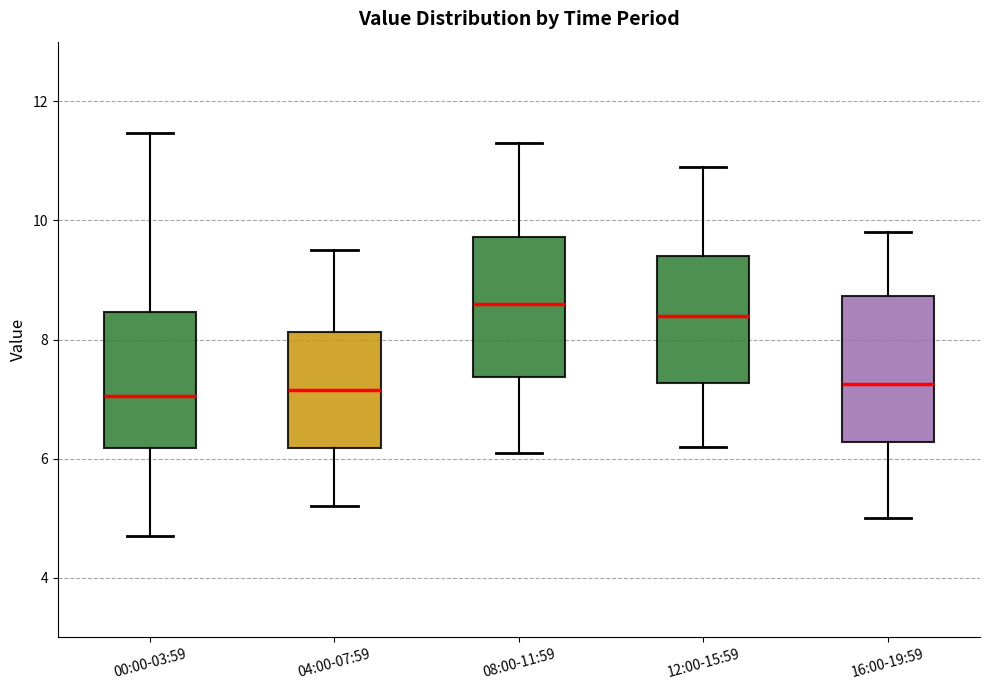

Reading left to right, transcribe this box plot: for each box, give where its median line is, the range the box spans, and where its two whiskers end, as read against the y-axis. The values are not printed on the chart, so give them approximately, as read against the axis.

00:00-03:59: median 7.0, box 6.2 to 8.4, whiskers 4.8 to 11.4
04:00-07:59: median 7.2, box 6.2 to 8.2, whiskers 5.2 to 9.6
08:00-11:59: median 8.6, box 7.4 to 9.8, whiskers 6.2 to 11.4
12:00-15:59: median 8.4, box 7.2 to 9.4, whiskers 6.2 to 11.0
16:00-19:59: median 7.2, box 6.2 to 8.8, whiskers 5.0 to 9.8